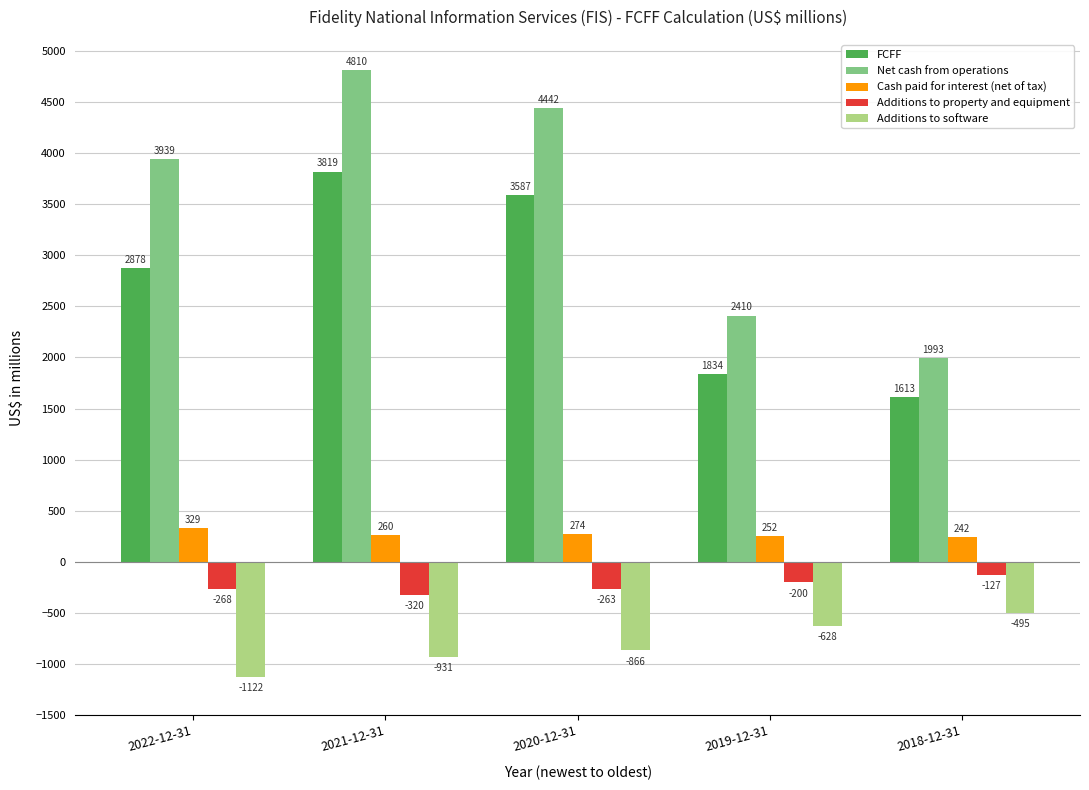

What are all the series names shown in the legend?

FCFF, Net cash from operations, Cash paid for interest (net of tax), Additions to property and equipment, Additions to software